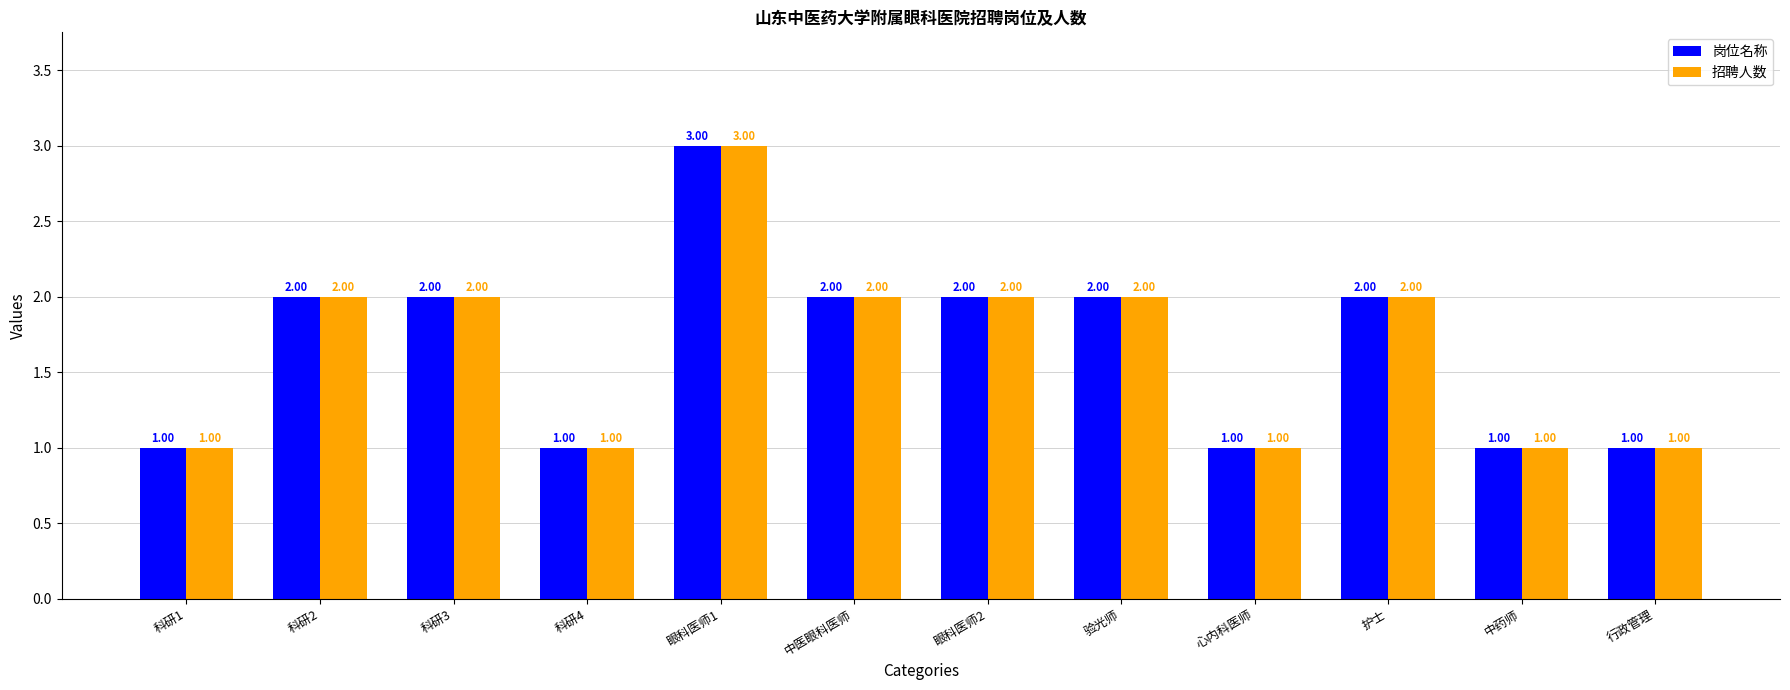

At which category is the sum across all series the highest?

眼科医师1